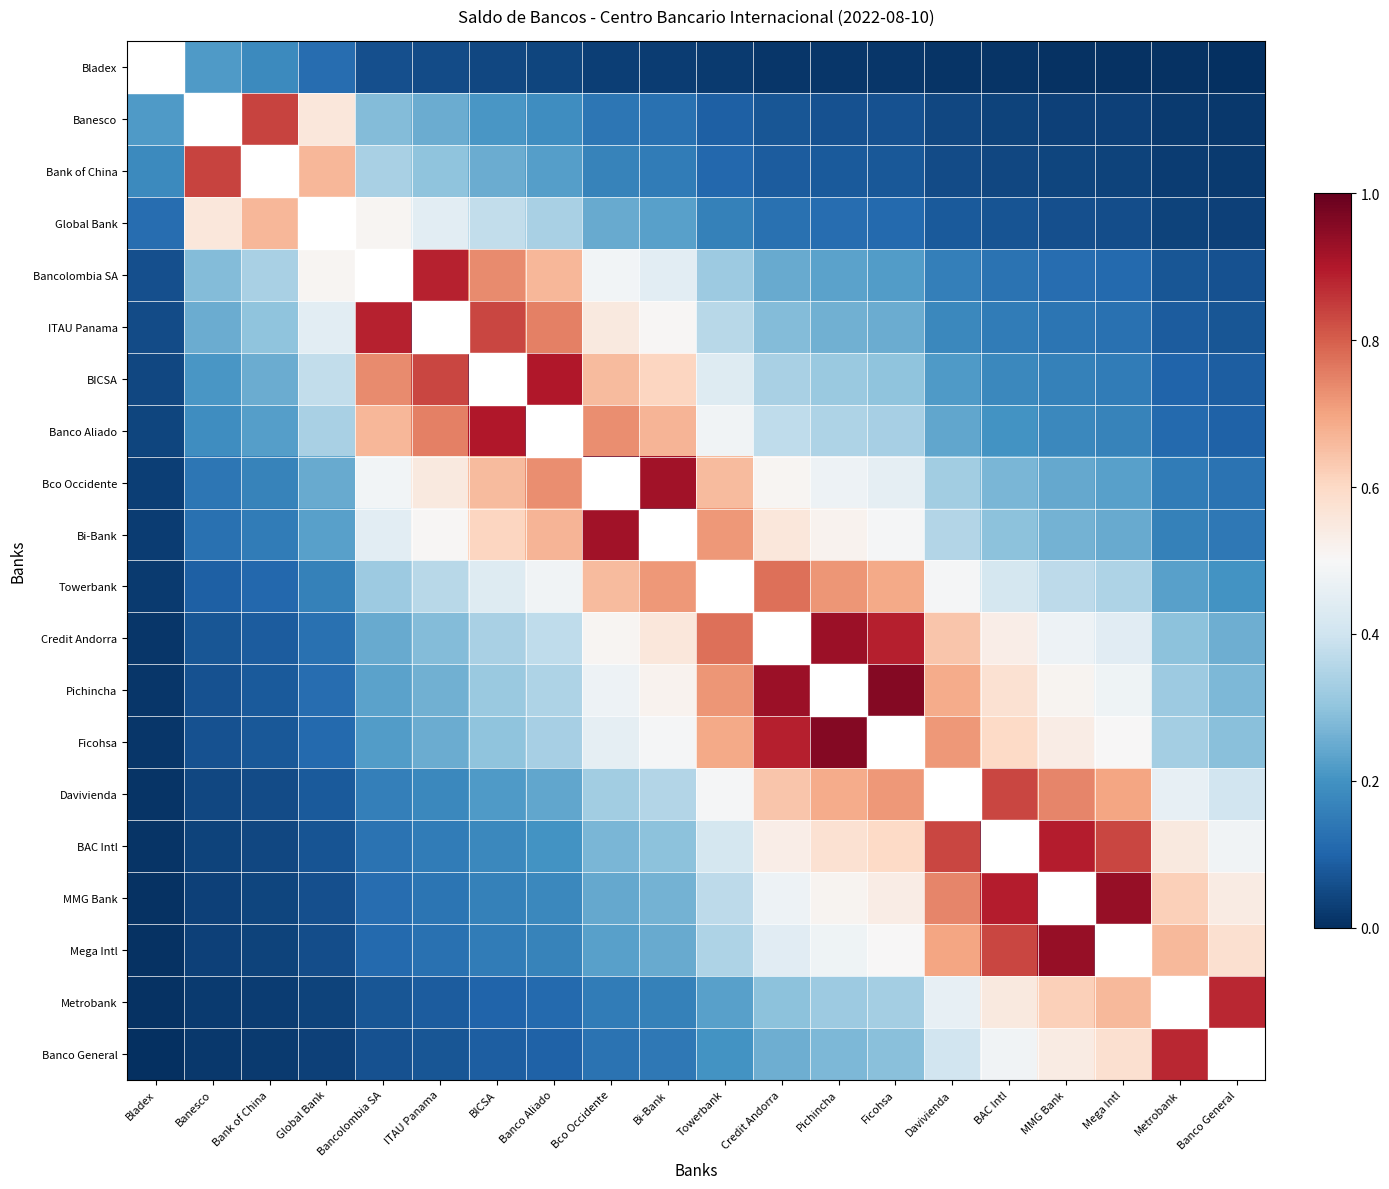

Reading right to left, list all the values displayed in this chart.

Bladex: Banco General=0.0	Metrobank=0.0	Mega Intl=0.0	MMG Bank=0.0	BAC Intl=0.0	Davivienda=0.0	Ficohsa=0.0	Pichincha=0.0	Credit Andorra=0.0	Towerbank=0.0	Bi-Bank=0.0	Bco Occidente=0.0	Banco Aliado=0.0	BICSA=0.0	ITAU Panama=0.1	Bancolombia SA=0.1	Global Bank=0.1	Bank of China=0.2	Banesco=0.2	Bladex=1.0
Banesco: Banco General=0.0	Metrobank=0.0	Mega Intl=0.0	MMG Bank=0.0	BAC Intl=0.0	Davivienda=0.0	Ficohsa=0.1	Pichincha=0.1	Credit Andorra=0.1	Towerbank=0.1	Bi-Bank=0.1	Bco Occidente=0.1	Banco Aliado=0.2	BICSA=0.2	ITAU Panama=0.3	Bancolombia SA=0.3	Global Bank=0.6	Bank of China=0.8	Banesco=1.0	Bladex=0.2
Bank of China: Banco General=0.0	Metrobank=0.0	Mega Intl=0.0	MMG Bank=0.0	BAC Intl=0.0	Davivienda=0.1	Ficohsa=0.1	Pichincha=0.1	Credit Andorra=0.1	Towerbank=0.1	Bi-Bank=0.2	Bco Occidente=0.2	Banco Aliado=0.2	BICSA=0.3	ITAU Panama=0.3	Bancolombia SA=0.3	Global Bank=0.7	Bank of China=1.0	Banesco=0.8	Bladex=0.2
Global Bank: Banco General=0.0	Metrobank=0.0	Mega Intl=0.1	MMG Bank=0.1	BAC Intl=0.1	Davivienda=0.1	Ficohsa=0.1	Pichincha=0.1	Credit Andorra=0.1	Towerbank=0.2	Bi-Bank=0.2	Bco Occidente=0.2	Banco Aliado=0.3	BICSA=0.4	ITAU Panama=0.4	Bancolombia SA=0.5	Global Bank=1.0	Bank of China=0.7	Banesco=0.6	Bladex=0.1
Bancolombia SA: Banco General=0.1	Metrobank=0.1	Mega Intl=0.1	MMG Bank=0.1	BAC Intl=0.1	Davivienda=0.2	Ficohsa=0.2	Pichincha=0.2	Credit Andorra=0.2	Towerbank=0.3	Bi-Bank=0.4	Bco Occidente=0.5	Banco Aliado=0.7	BICSA=0.7	ITAU Panama=0.9	Bancolombia SA=1.0	Global Bank=0.5	Bank of China=0.3	Banesco=0.3	Bladex=0.1
ITAU Panama: Banco General=0.1	Metrobank=0.1	Mega Intl=0.1	MMG Bank=0.1	BAC Intl=0.1	Davivienda=0.2	Ficohsa=0.2	Pichincha=0.3	Credit Andorra=0.3	Towerbank=0.4	Bi-Bank=0.5	Bco Occidente=0.6	Banco Aliado=0.8	BICSA=0.8	ITAU Panama=1.0	Bancolombia SA=0.9	Global Bank=0.4	Bank of China=0.3	Banesco=0.3	Bladex=0.1
BICSA: Banco General=0.1	Metrobank=0.1	Mega Intl=0.1	MMG Bank=0.2	BAC Intl=0.2	Davivienda=0.2	Ficohsa=0.3	Pichincha=0.3	Credit Andorra=0.3	Towerbank=0.4	Bi-Bank=0.6	Bco Occidente=0.7	Banco Aliado=0.9	BICSA=1.0	ITAU Panama=0.8	Bancolombia SA=0.7	Global Bank=0.4	Bank of China=0.3	Banesco=0.2	Bladex=0.0
Banco Aliado: Banco General=0.1	Metrobank=0.1	Mega Intl=0.2	MMG Bank=0.2	BAC Intl=0.2	Davivienda=0.2	Ficohsa=0.3	Pichincha=0.3	Credit Andorra=0.4	Towerbank=0.5	Bi-Bank=0.7	Bco Occidente=0.7	Banco Aliado=1.0	BICSA=0.9	ITAU Panama=0.8	Bancolombia SA=0.7	Global Bank=0.3	Bank of China=0.2	Banesco=0.2	Bladex=0.0
Bco Occidente: Banco General=0.1	Metrobank=0.2	Mega Intl=0.2	MMG Bank=0.2	BAC Intl=0.3	Davivienda=0.3	Ficohsa=0.5	Pichincha=0.5	Credit Andorra=0.5	Towerbank=0.7	Bi-Bank=0.9	Bco Occidente=1.0	Banco Aliado=0.7	BICSA=0.7	ITAU Panama=0.6	Bancolombia SA=0.5	Global Bank=0.2	Bank of China=0.2	Banesco=0.1	Bladex=0.0
Bi-Bank: Banco General=0.1	Metrobank=0.2	Mega Intl=0.2	MMG Bank=0.3	BAC Intl=0.3	Davivienda=0.4	Ficohsa=0.5	Pichincha=0.5	Credit Andorra=0.6	Towerbank=0.7	Bi-Bank=1.0	Bco Occidente=0.9	Banco Aliado=0.7	BICSA=0.6	ITAU Panama=0.5	Bancolombia SA=0.4	Global Bank=0.2	Bank of China=0.2	Banesco=0.1	Bladex=0.0
Towerbank: Banco General=0.2	Metrobank=0.2	Mega Intl=0.3	MMG Bank=0.4	BAC Intl=0.4	Davivienda=0.5	Ficohsa=0.7	Pichincha=0.7	Credit Andorra=0.8	Towerbank=1.0	Bi-Bank=0.7	Bco Occidente=0.7	Banco Aliado=0.5	BICSA=0.4	ITAU Panama=0.4	Bancolombia SA=0.3	Global Bank=0.2	Bank of China=0.1	Banesco=0.1	Bladex=0.0
Credit Andorra: Banco General=0.3	Metrobank=0.3	Mega Intl=0.4	MMG Bank=0.5	BAC Intl=0.5	Davivienda=0.6	Ficohsa=0.9	Pichincha=0.9	Credit Andorra=1.0	Towerbank=0.8	Bi-Bank=0.6	Bco Occidente=0.5	Banco Aliado=0.4	BICSA=0.3	ITAU Panama=0.3	Bancolombia SA=0.2	Global Bank=0.1	Bank of China=0.1	Banesco=0.1	Bladex=0.0
Pichincha: Banco General=0.3	Metrobank=0.3	Mega Intl=0.5	MMG Bank=0.5	BAC Intl=0.6	Davivienda=0.7	Ficohsa=1.0	Pichincha=1.0	Credit Andorra=0.9	Towerbank=0.7	Bi-Bank=0.5	Bco Occidente=0.5	Banco Aliado=0.3	BICSA=0.3	ITAU Panama=0.3	Bancolombia SA=0.2	Global Bank=0.1	Bank of China=0.1	Banesco=0.1	Bladex=0.0
Ficohsa: Banco General=0.3	Metrobank=0.3	Mega Intl=0.5	MMG Bank=0.5	BAC Intl=0.6	Davivienda=0.7	Ficohsa=1.0	Pichincha=1.0	Credit Andorra=0.9	Towerbank=0.7	Bi-Bank=0.5	Bco Occidente=0.5	Banco Aliado=0.3	BICSA=0.3	ITAU Panama=0.2	Bancolombia SA=0.2	Global Bank=0.1	Bank of China=0.1	Banesco=0.1	Bladex=0.0
Davivienda: Banco General=0.4	Metrobank=0.5	Mega Intl=0.7	MMG Bank=0.7	BAC Intl=0.8	Davivienda=1.0	Ficohsa=0.7	Pichincha=0.7	Credit Andorra=0.6	Towerbank=0.5	Bi-Bank=0.4	Bco Occidente=0.3	Banco Aliado=0.2	BICSA=0.2	ITAU Panama=0.2	Bancolombia SA=0.2	Global Bank=0.1	Bank of China=0.1	Banesco=0.0	Bladex=0.0
BAC Intl: Banco General=0.5	Metrobank=0.6	Mega Intl=0.8	MMG Bank=0.9	BAC Intl=1.0	Davivienda=0.8	Ficohsa=0.6	Pichincha=0.6	Credit Andorra=0.5	Towerbank=0.4	Bi-Bank=0.3	Bco Occidente=0.3	Banco Aliado=0.2	BICSA=0.2	ITAU Panama=0.1	Bancolombia SA=0.1	Global Bank=0.1	Bank of China=0.0	Banesco=0.0	Bladex=0.0
MMG Bank: Banco General=0.5	Metrobank=0.6	Mega Intl=0.9	MMG Bank=1.0	BAC Intl=0.9	Davivienda=0.7	Ficohsa=0.5	Pichincha=0.5	Credit Andorra=0.5	Towerbank=0.4	Bi-Bank=0.3	Bco Occidente=0.2	Banco Aliado=0.2	BICSA=0.2	ITAU Panama=0.1	Bancolombia SA=0.1	Global Bank=0.1	Bank of China=0.0	Banesco=0.0	Bladex=0.0
Mega Intl: Banco General=0.6	Metrobank=0.7	Mega Intl=1.0	MMG Bank=0.9	BAC Intl=0.8	Davivienda=0.7	Ficohsa=0.5	Pichincha=0.5	Credit Andorra=0.4	Towerbank=0.3	Bi-Bank=0.2	Bco Occidente=0.2	Banco Aliado=0.2	BICSA=0.1	ITAU Panama=0.1	Bancolombia SA=0.1	Global Bank=0.1	Bank of China=0.0	Banesco=0.0	Bladex=0.0
Metrobank: Banco General=0.9	Metrobank=1.0	Mega Intl=0.7	MMG Bank=0.6	BAC Intl=0.6	Davivienda=0.5	Ficohsa=0.3	Pichincha=0.3	Credit Andorra=0.3	Towerbank=0.2	Bi-Bank=0.2	Bco Occidente=0.2	Banco Aliado=0.1	BICSA=0.1	ITAU Panama=0.1	Bancolombia SA=0.1	Global Bank=0.0	Bank of China=0.0	Banesco=0.0	Bladex=0.0
Banco General: Banco General=1.0	Metrobank=0.9	Mega Intl=0.6	MMG Bank=0.5	BAC Intl=0.5	Davivienda=0.4	Ficohsa=0.3	Pichincha=0.3	Credit Andorra=0.3	Towerbank=0.2	Bi-Bank=0.1	Bco Occidente=0.1	Banco Aliado=0.1	BICSA=0.1	ITAU Panama=0.1	Bancolombia SA=0.1	Global Bank=0.0	Bank of China=0.0	Banesco=0.0	Bladex=0.0